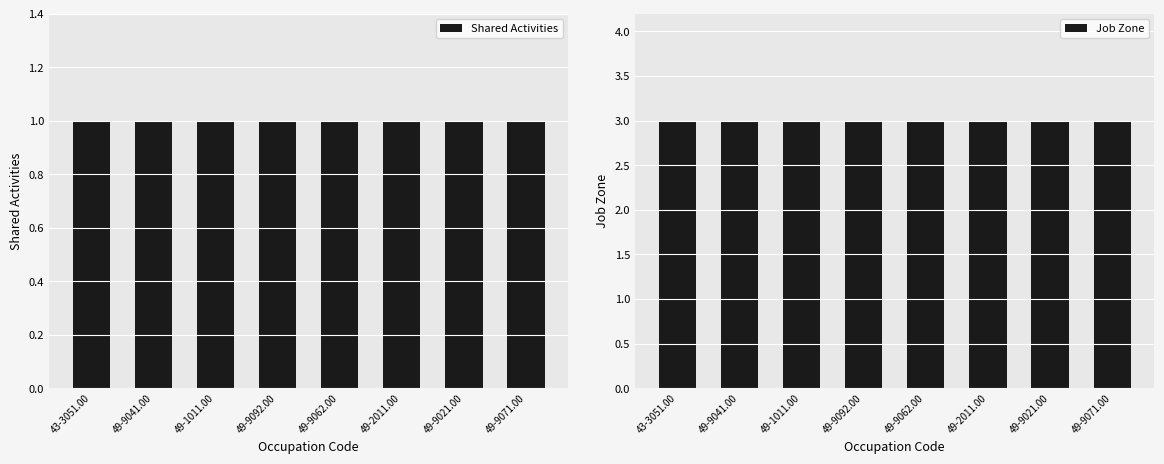

What is the value of the Shared Activities bar at the 7th from the left?

1